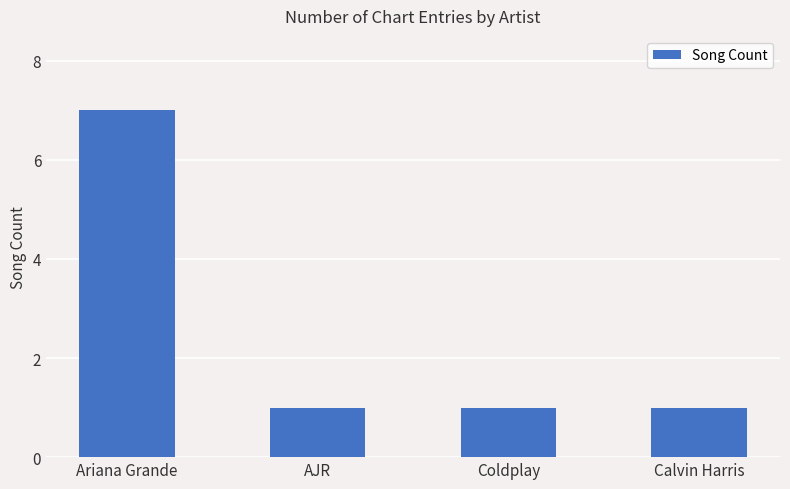

What is the difference between the maximum and minimum values?

6